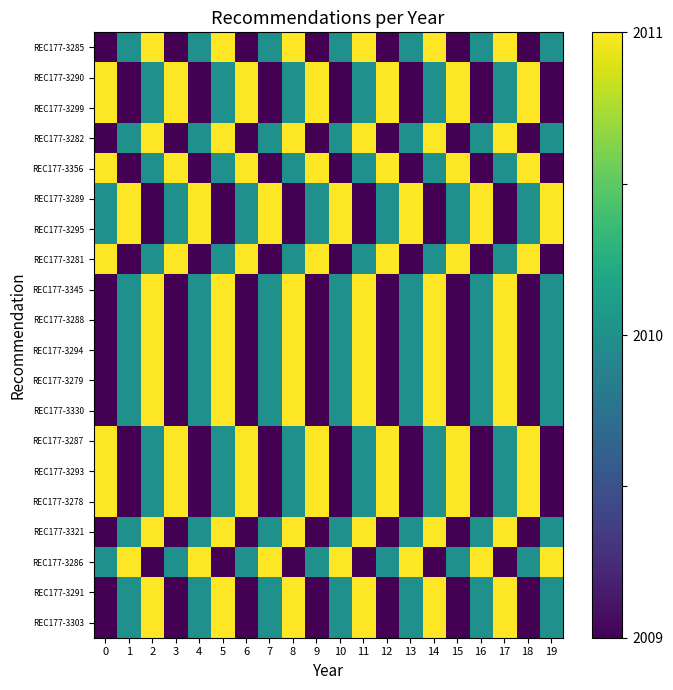

What is the total value across all series at 10?

40196